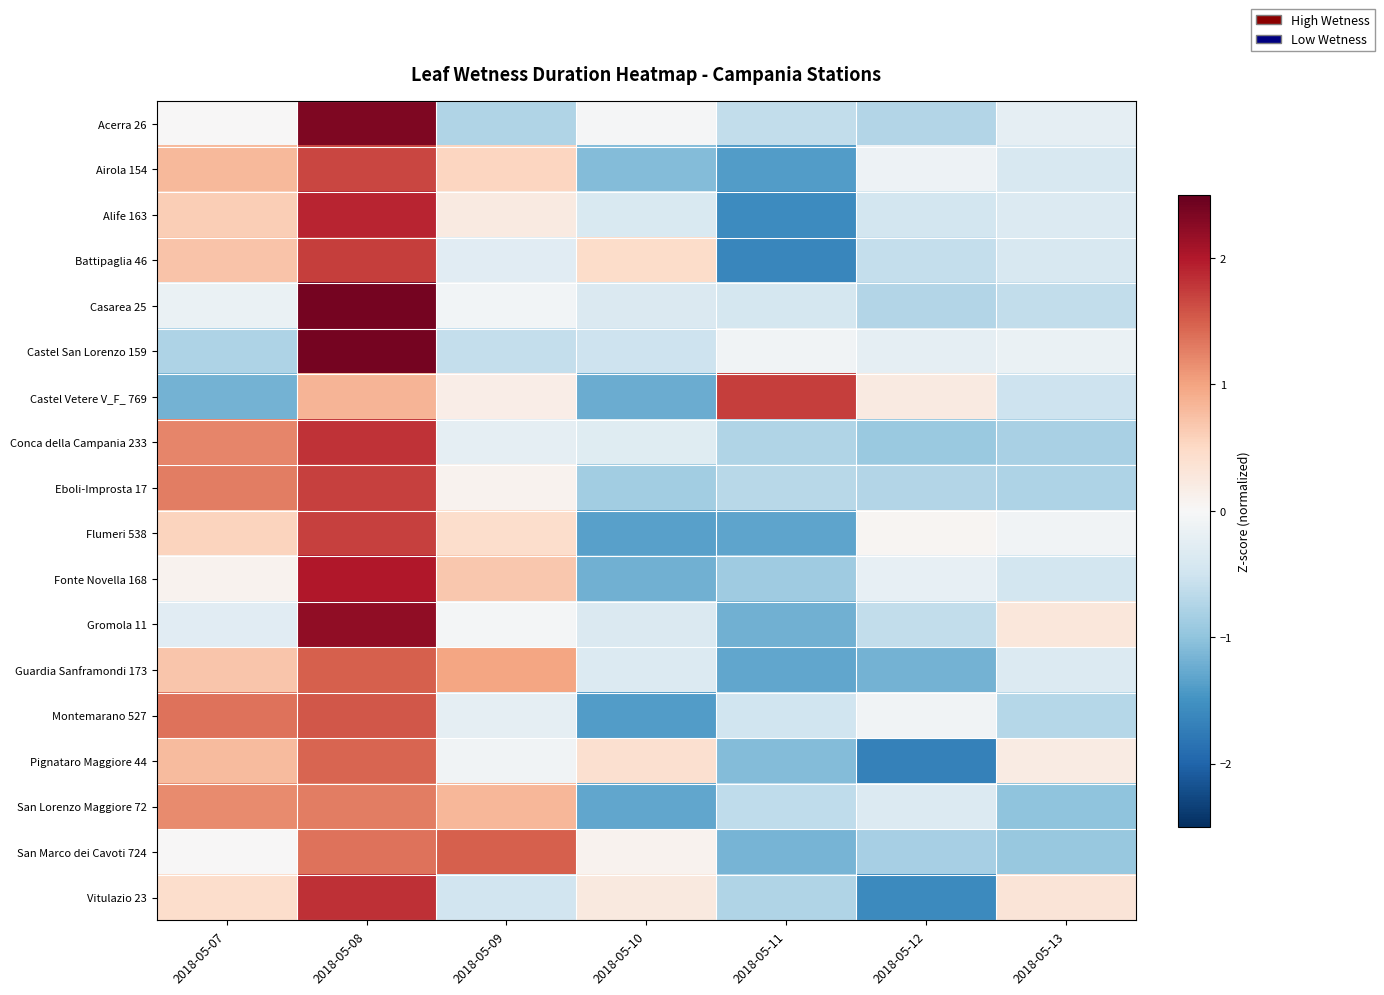

Reading right to left, transcribe all the data shown in this chart.

Acerra 26: 2018-05-13=-0.2	2018-05-12=-0.7	2018-05-11=-0.6	2018-05-10=-0.0	2018-05-09=-0.7	2018-05-08=2.3	2018-05-07=0.0
Airola 154: 2018-05-13=-0.4	2018-05-12=-0.1	2018-05-11=-1.4	2018-05-10=-1.1	2018-05-09=0.5	2018-05-08=1.7	2018-05-07=0.8
Alife 163: 2018-05-13=-0.3	2018-05-12=-0.5	2018-05-11=-1.6	2018-05-10=-0.4	2018-05-09=0.2	2018-05-08=1.9	2018-05-07=0.6
Battipaglia 46: 2018-05-13=-0.4	2018-05-12=-0.6	2018-05-11=-1.6	2018-05-10=0.5	2018-05-09=-0.3	2018-05-08=1.7	2018-05-07=0.7
Casarea 25: 2018-05-13=-0.6	2018-05-12=-0.7	2018-05-11=-0.4	2018-05-10=-0.4	2018-05-09=-0.1	2018-05-08=2.4	2018-05-07=-0.2
Castel San Lorenzo 159: 2018-05-13=-0.2	2018-05-12=-0.2	2018-05-11=-0.1	2018-05-10=-0.5	2018-05-09=-0.6	2018-05-08=2.4	2018-05-07=-0.8
Castel Vetere V_F_ 769: 2018-05-13=-0.5	2018-05-12=0.2	2018-05-11=1.7	2018-05-10=-1.2	2018-05-09=0.2	2018-05-08=0.9	2018-05-07=-1.2
Conca della Campania 233: 2018-05-13=-0.8	2018-05-12=-0.9	2018-05-11=-0.8	2018-05-10=-0.3	2018-05-09=-0.2	2018-05-08=1.8	2018-05-07=1.2
Eboli-Improsta 17: 2018-05-13=-0.8	2018-05-12=-0.7	2018-05-11=-0.7	2018-05-10=-0.9	2018-05-09=0.1	2018-05-08=1.7	2018-05-07=1.3
Flumeri 538: 2018-05-13=-0.1	2018-05-12=0.1	2018-05-11=-1.3	2018-05-10=-1.3	2018-05-09=0.4	2018-05-08=1.7	2018-05-07=0.5
Fonte Novella 168: 2018-05-13=-0.5	2018-05-12=-0.2	2018-05-11=-0.9	2018-05-10=-1.2	2018-05-09=0.7	2018-05-08=2.0	2018-05-07=0.1
Gromola 11: 2018-05-13=0.3	2018-05-12=-0.6	2018-05-11=-1.2	2018-05-10=-0.4	2018-05-09=-0.0	2018-05-08=2.2	2018-05-07=-0.3
Guardia Sanframondi 173: 2018-05-13=-0.3	2018-05-12=-1.2	2018-05-11=-1.3	2018-05-10=-0.3	2018-05-09=1.0	2018-05-08=1.5	2018-05-07=0.7
Montemarano 527: 2018-05-13=-0.7	2018-05-12=-0.1	2018-05-11=-0.5	2018-05-10=-1.4	2018-05-09=-0.2	2018-05-08=1.6	2018-05-07=1.4
Pignataro Maggiore 44: 2018-05-13=0.2	2018-05-12=-1.7	2018-05-11=-1.1	2018-05-10=0.4	2018-05-09=-0.1	2018-05-08=1.5	2018-05-07=0.8
San Lorenzo Maggiore 72: 2018-05-13=-1.0	2018-05-12=-0.4	2018-05-11=-0.6	2018-05-10=-1.3	2018-05-09=0.8	2018-05-08=1.3	2018-05-07=1.2
San Marco dei Cavoti 724: 2018-05-13=-0.9	2018-05-12=-0.8	2018-05-11=-1.2	2018-05-10=0.1	2018-05-09=1.5	2018-05-08=1.4	2018-05-07=0.0
Vitulazio 23: 2018-05-13=0.3	2018-05-12=-1.6	2018-05-11=-0.8	2018-05-10=0.2	2018-05-09=-0.5	2018-05-08=1.8	2018-05-07=0.4